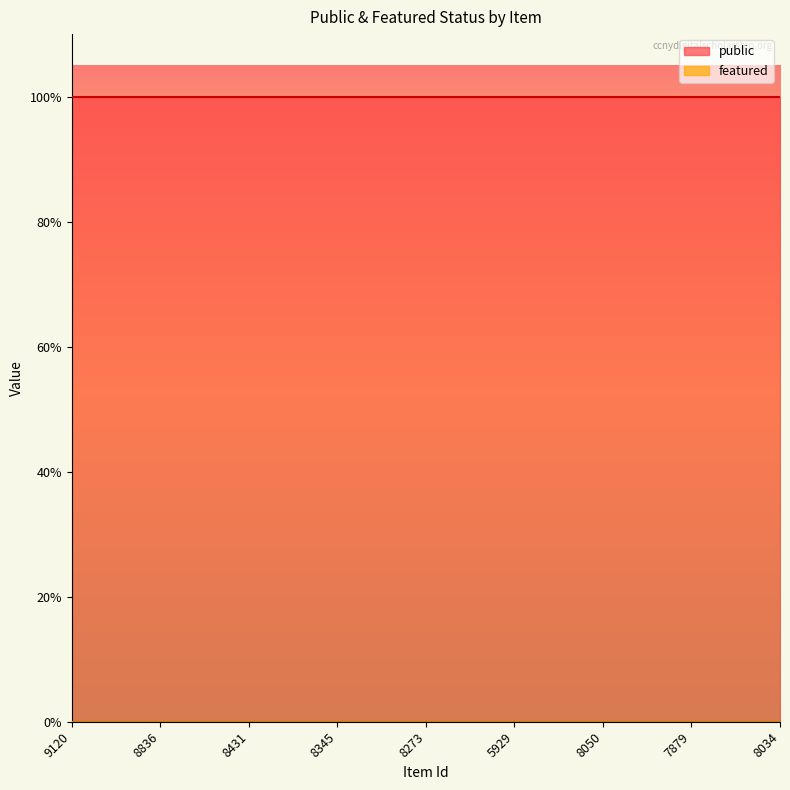

At 5929, list the series in order from largest to smallest.

public, featured